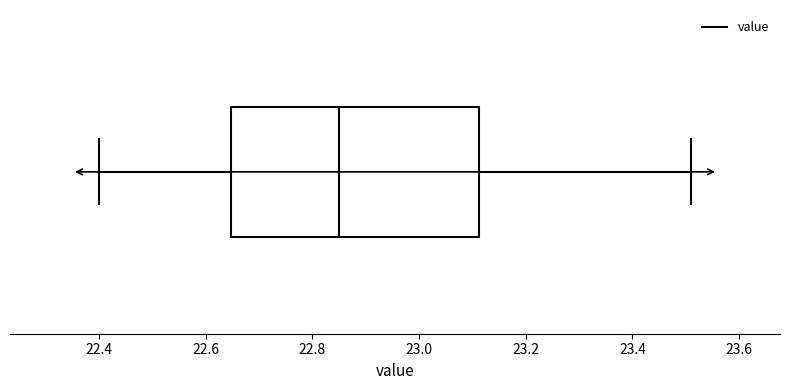

Where is the right edge of the box on the x-axis? The values are not printed on the chart, so give them approximately, as read against the axis.

23.12